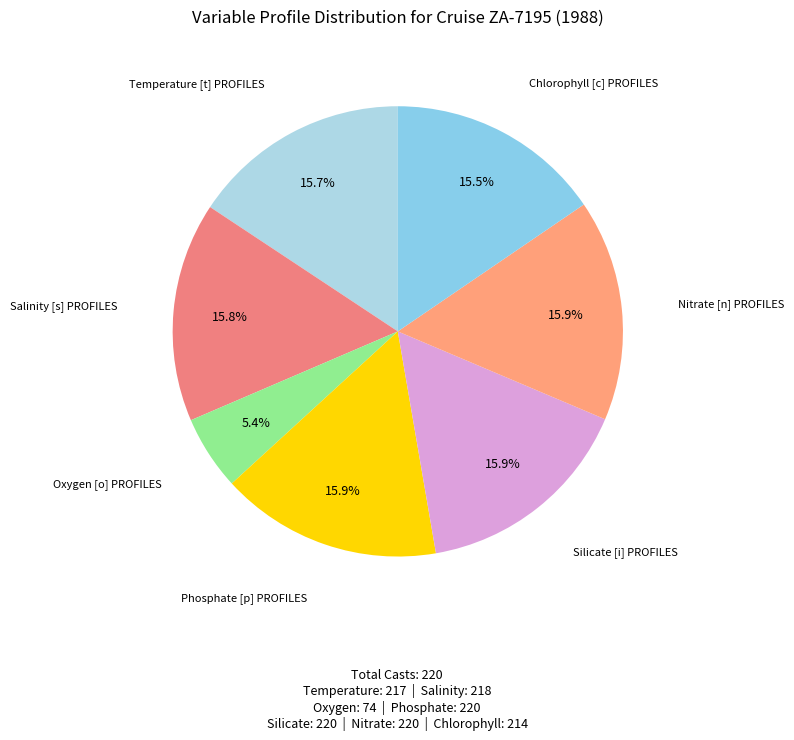

What is the smallest slice in the pie chart?

Oxygen [o] PROFILES